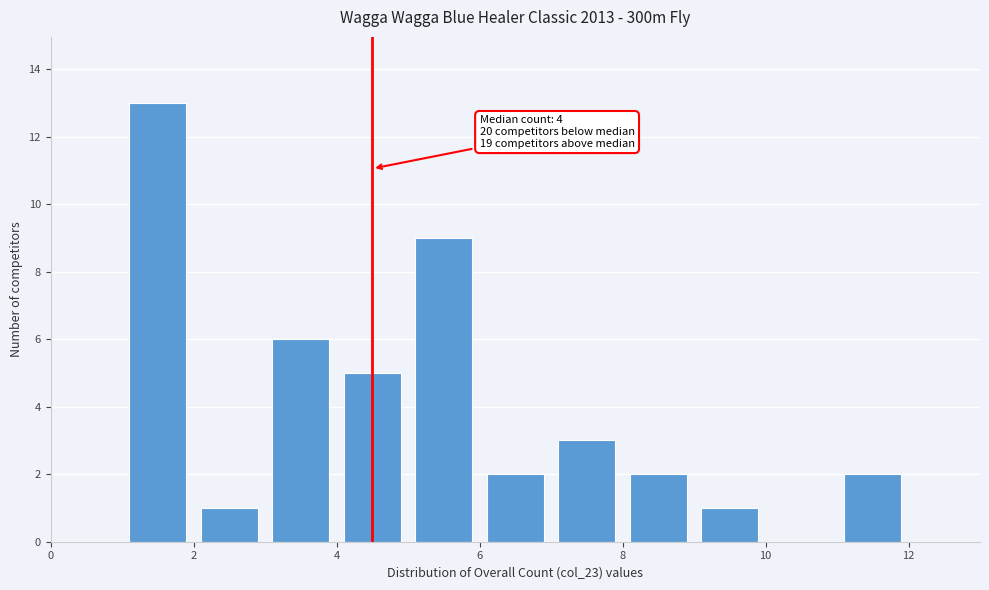

Over which range of the x-axis is the bar tallest?

1 to 2